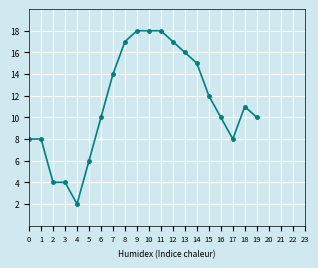

Which category has the lowest value across all series?

4